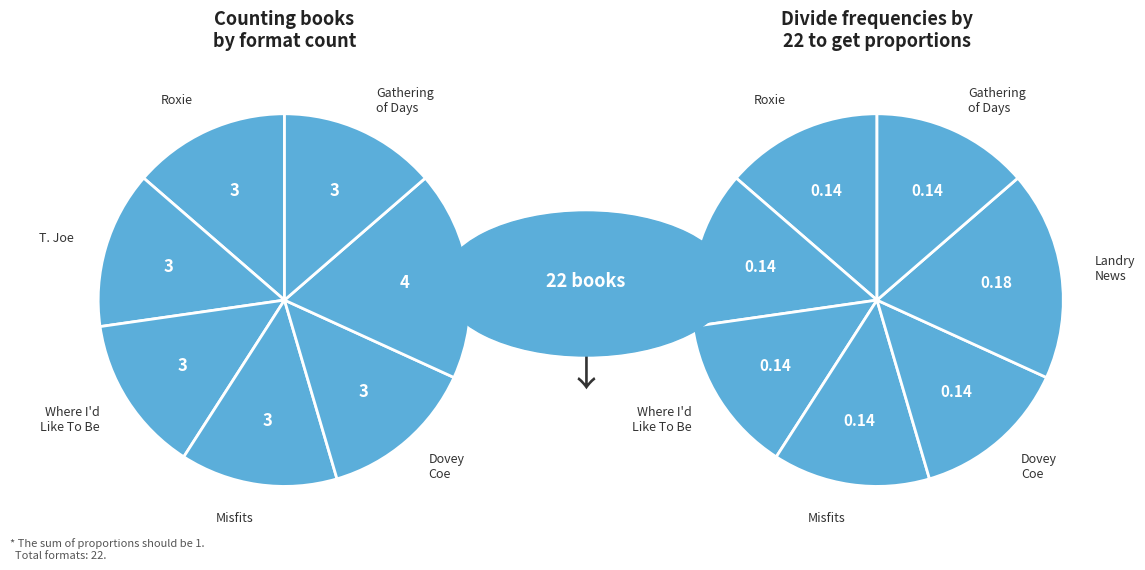

How many slices are in this pie chart?

7